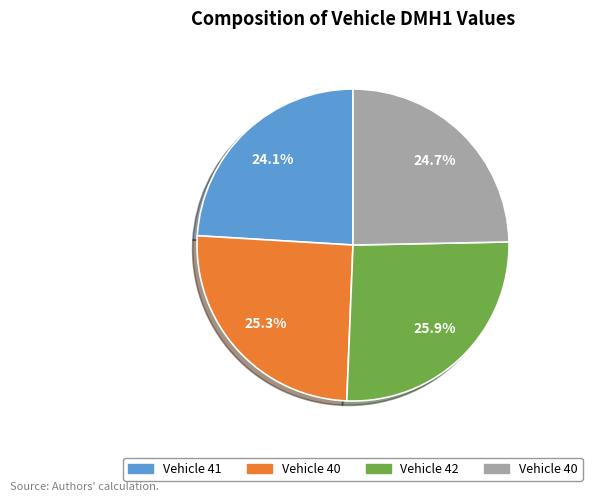

Is there any slice that represents more than half of the pie?

No